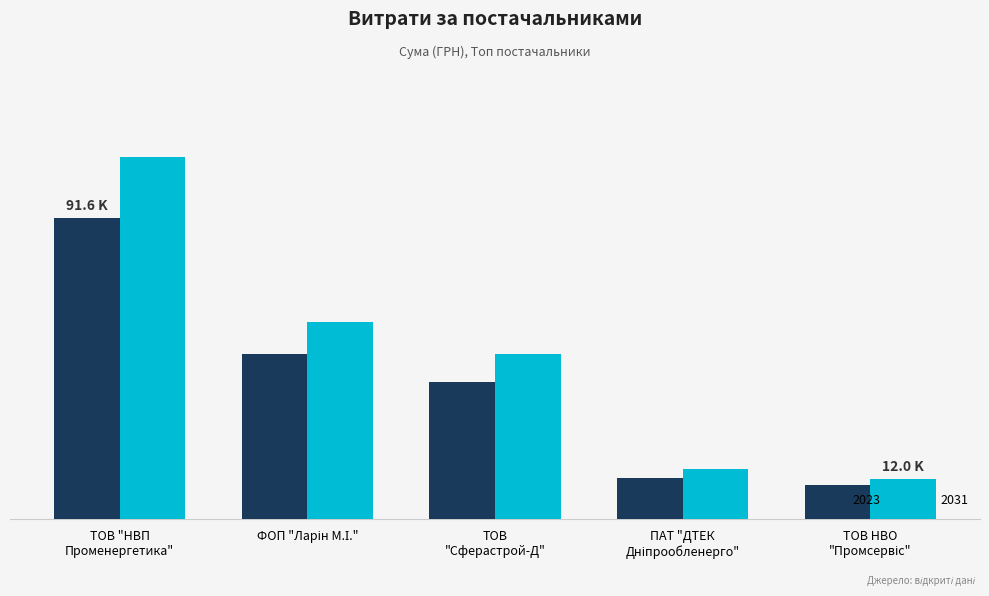

At which category does the chart reach its peak across all series?

ТОВ "НВП
Променергетика"